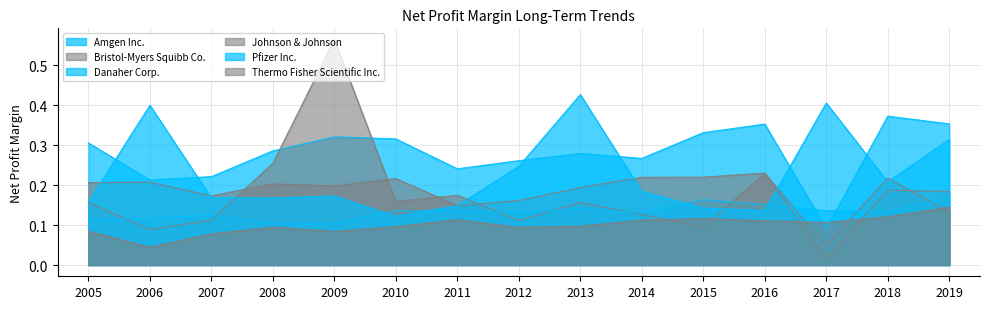

After their last crossing, which series has the higher values: Thermo Fisher Scientific Inc. or Amgen Inc.?

Amgen Inc.